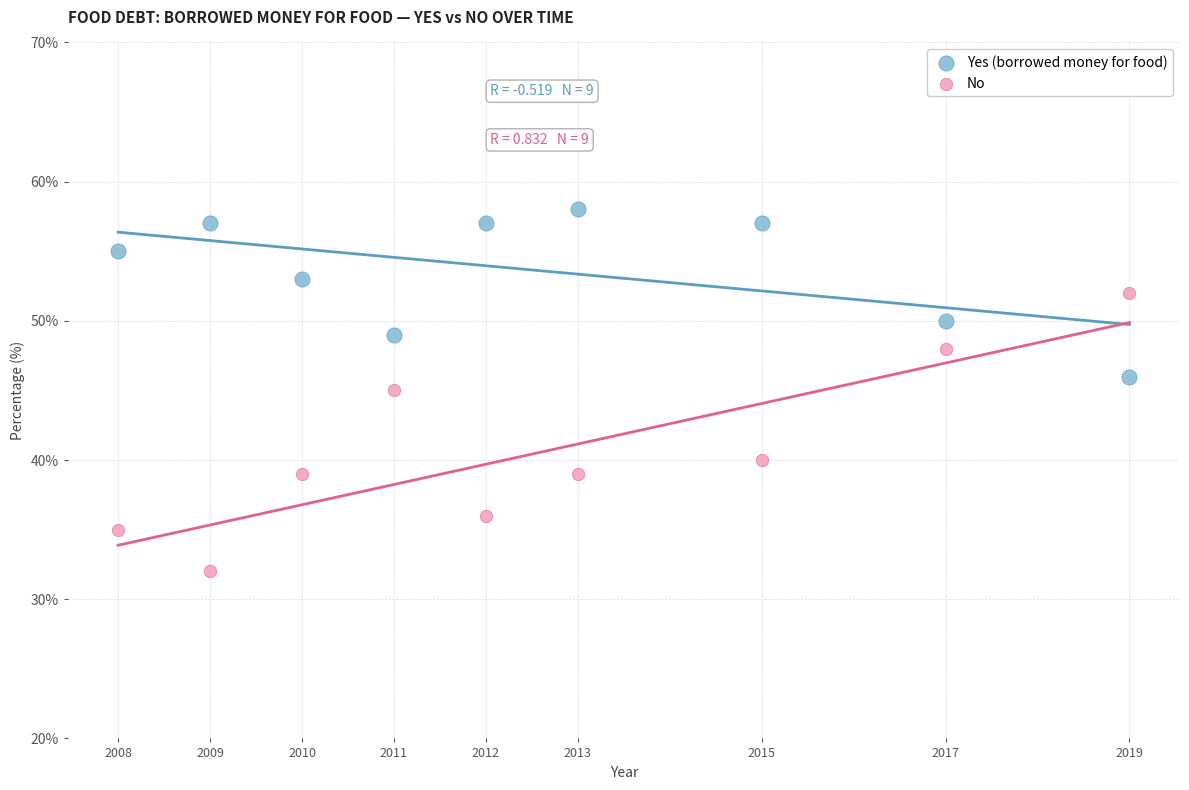

In the No series, what Y value is closest to 42?

40